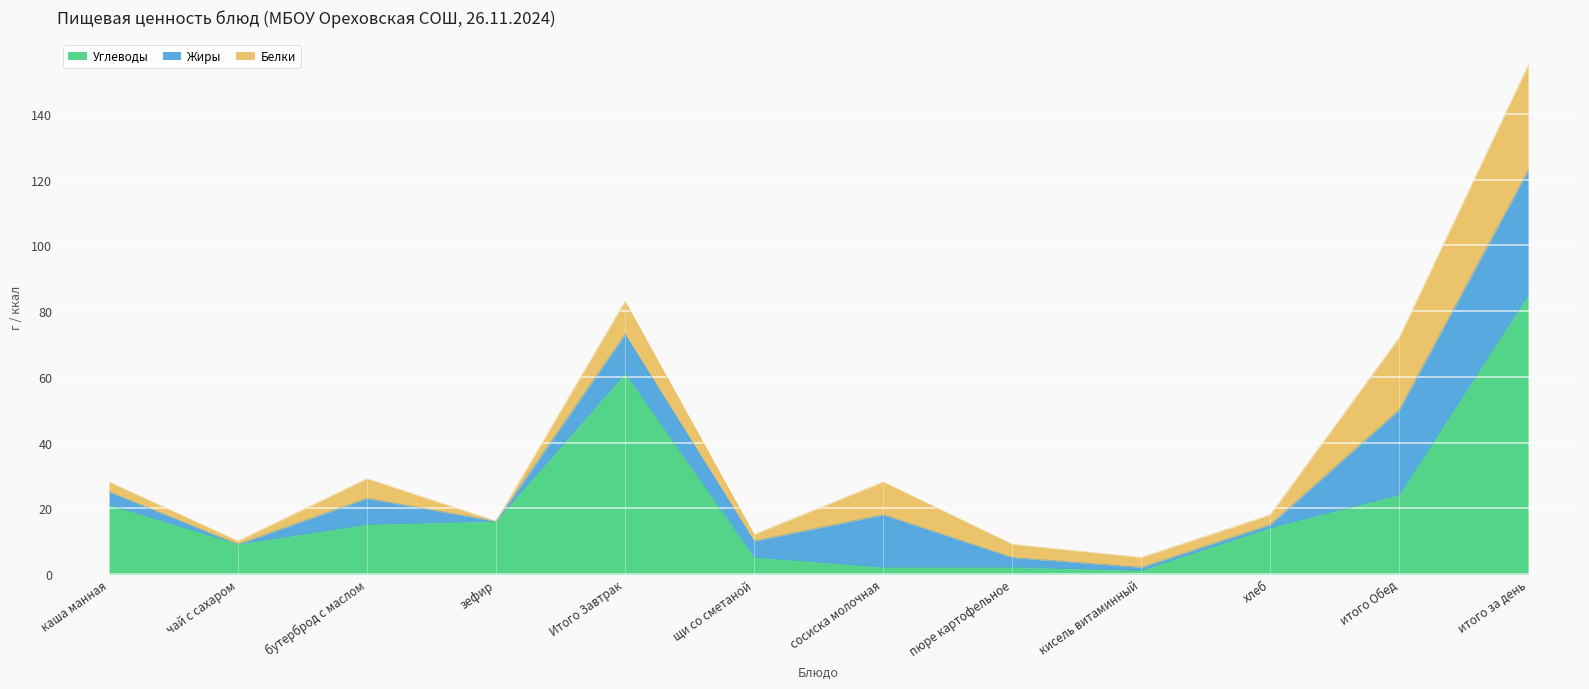

How many lines are shown in the chart?

3